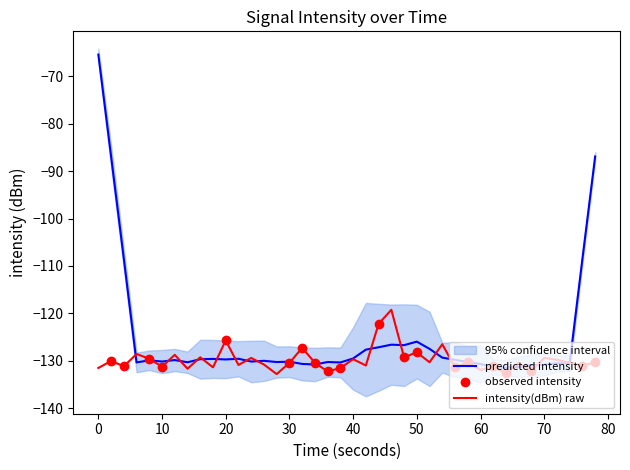

What is the highest value of the predicted intensity series?

-65.4